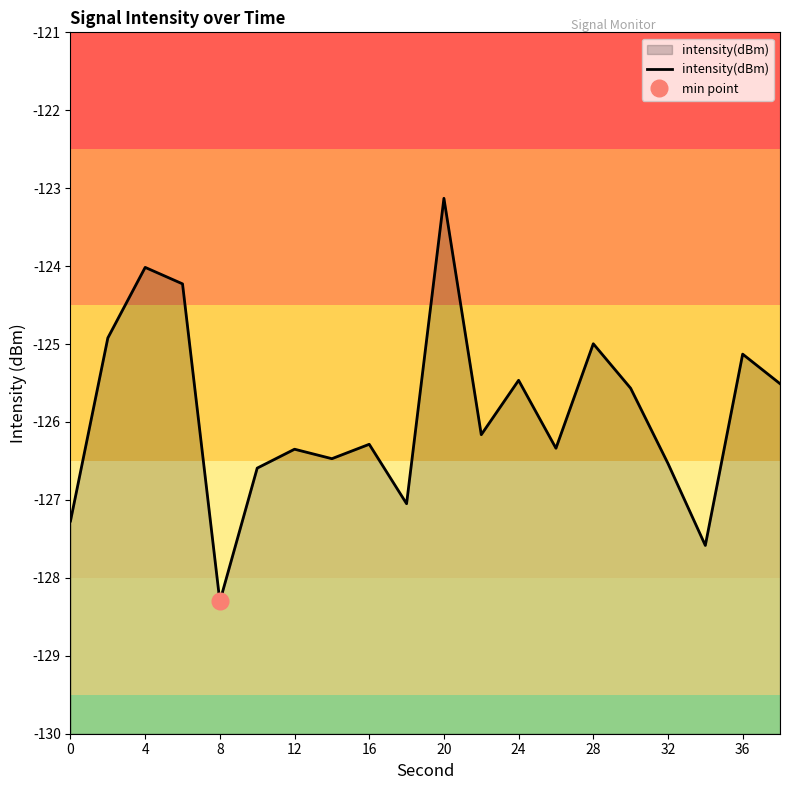

How many series are shown in this chart?

1